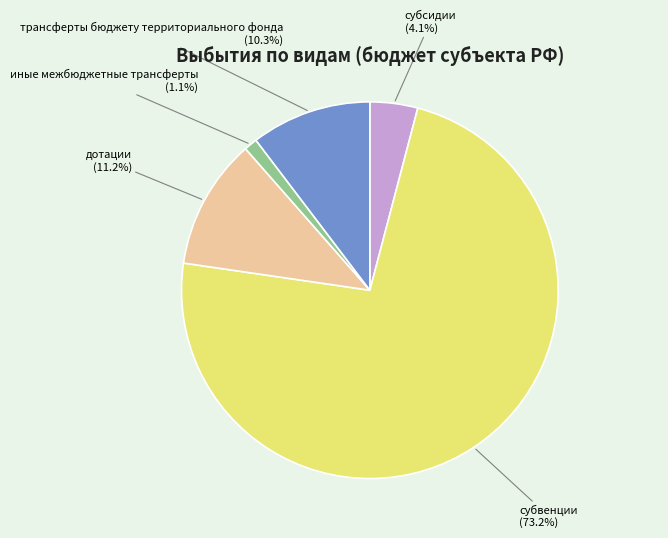

What is the largest slice in the pie chart?

субвенции